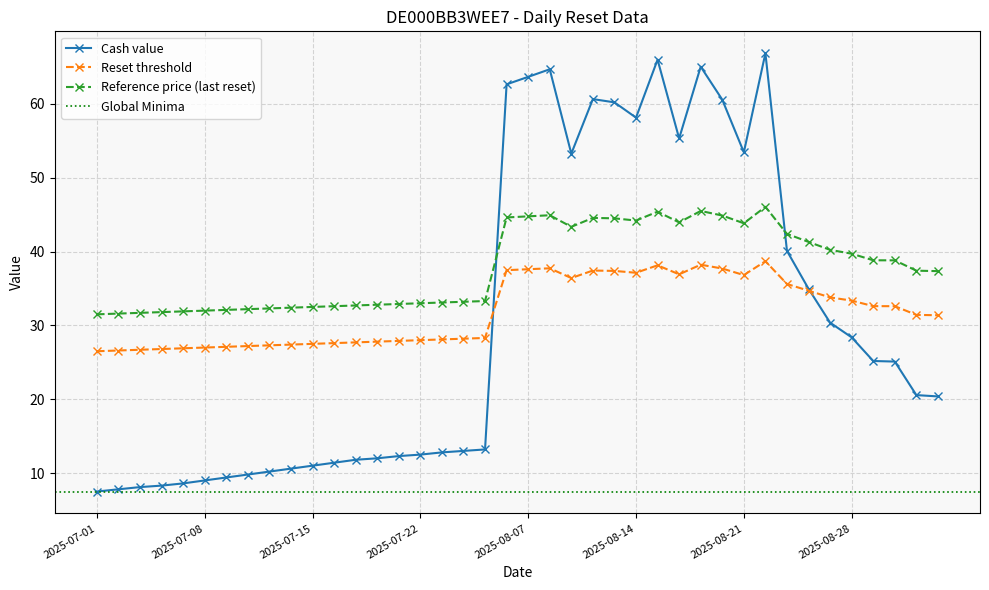

True or false: Reset threshold has a value of 27.8 at 2025-07-18.

True